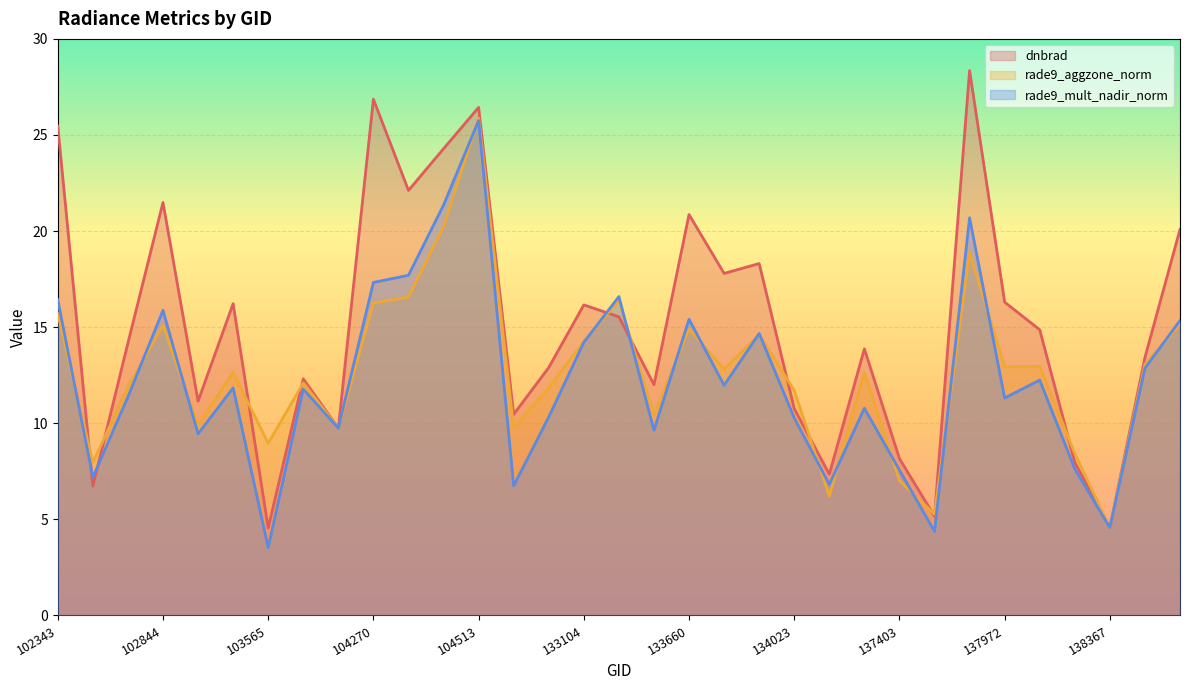

What are all the series names shown in the legend?

dnbrad, rade9_aggzone_norm, rade9_mult_nadir_norm